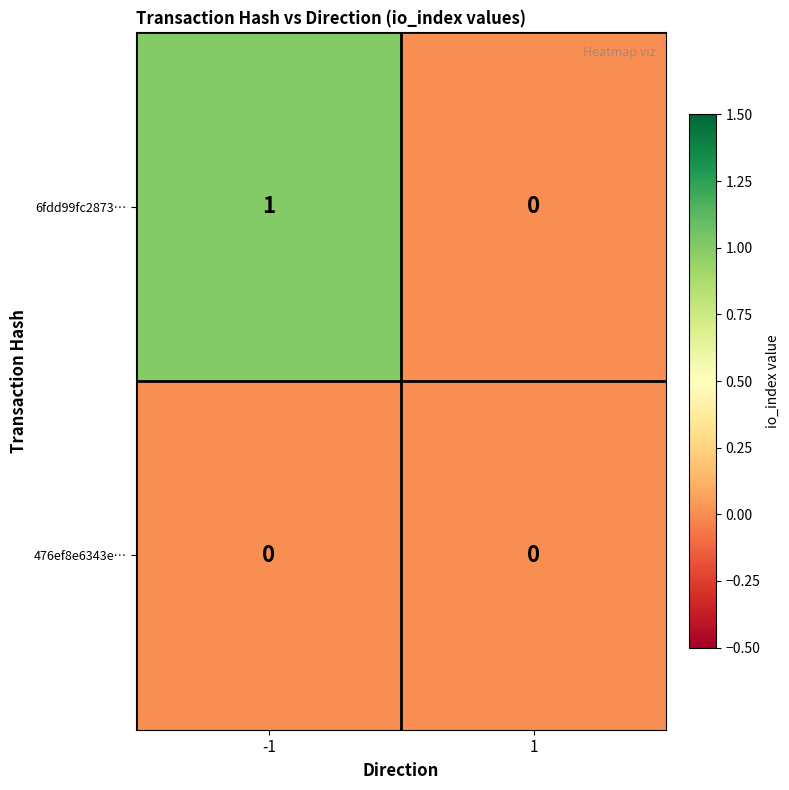

Is the value of 476ef8e6343e… at 1 greater than the value of 6fdd99fc2873… at -1?

No